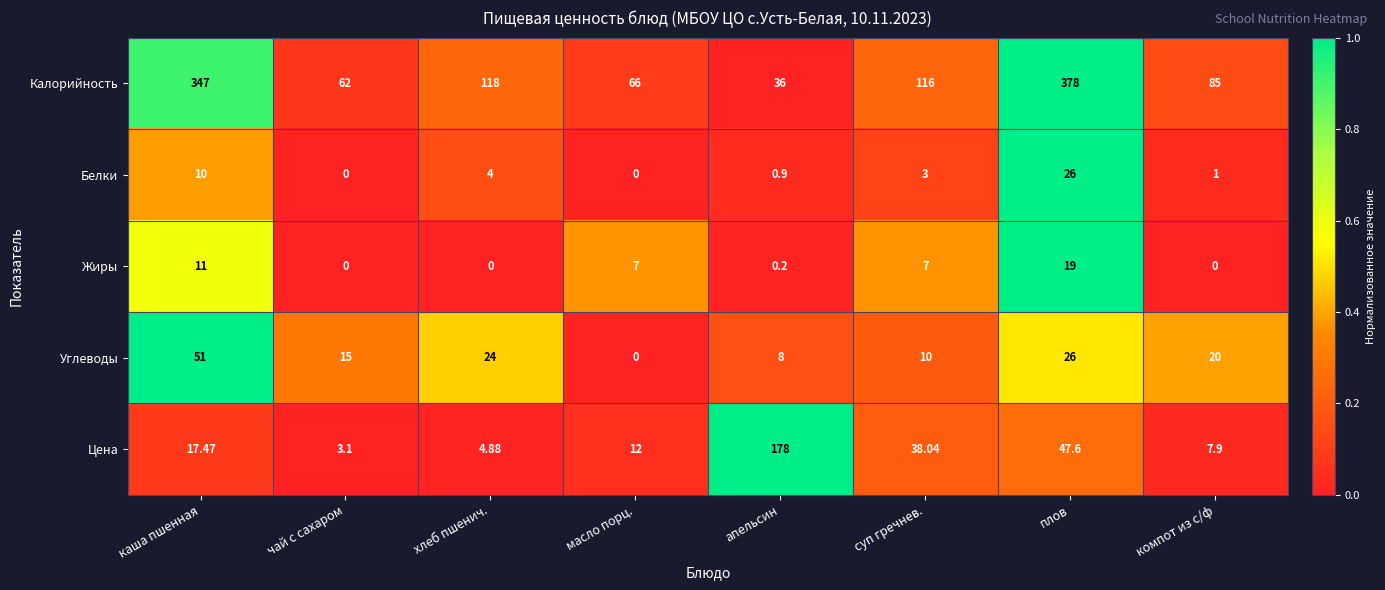

At суп гречнев., list the series in order from smallest to largest.

Белки, Жиры, Углеводы, Цена, Калорийность